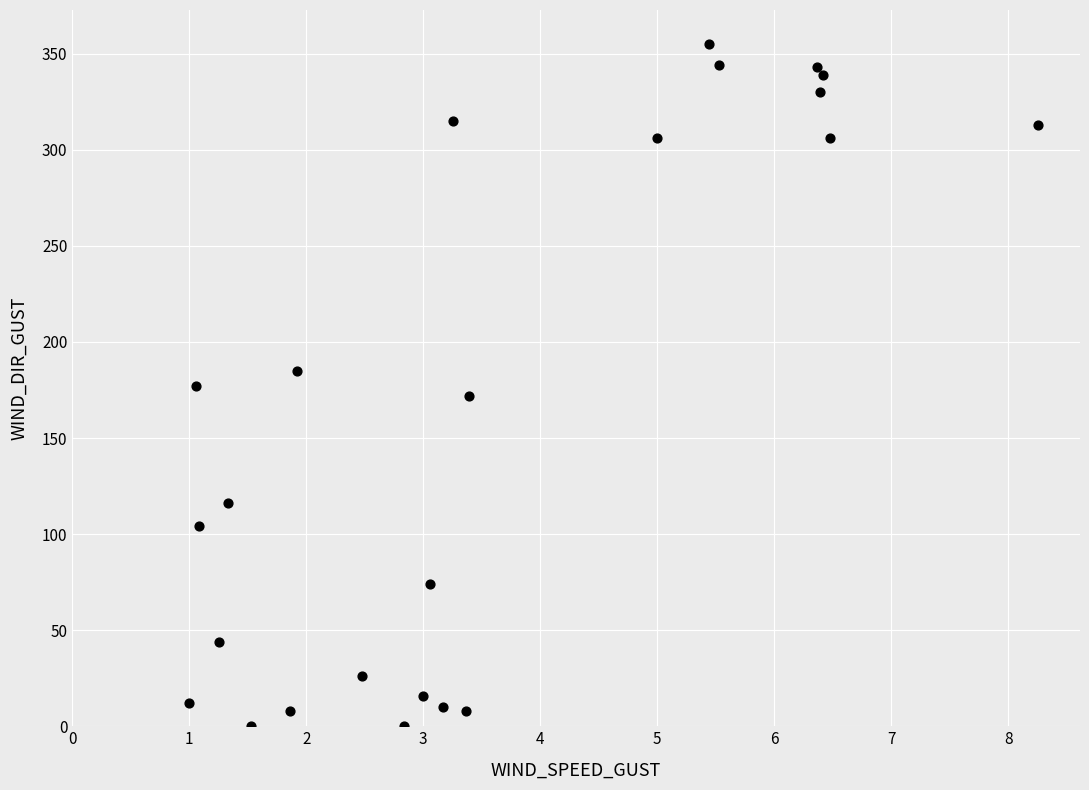

What is the range of Y values (max minus min)?

355